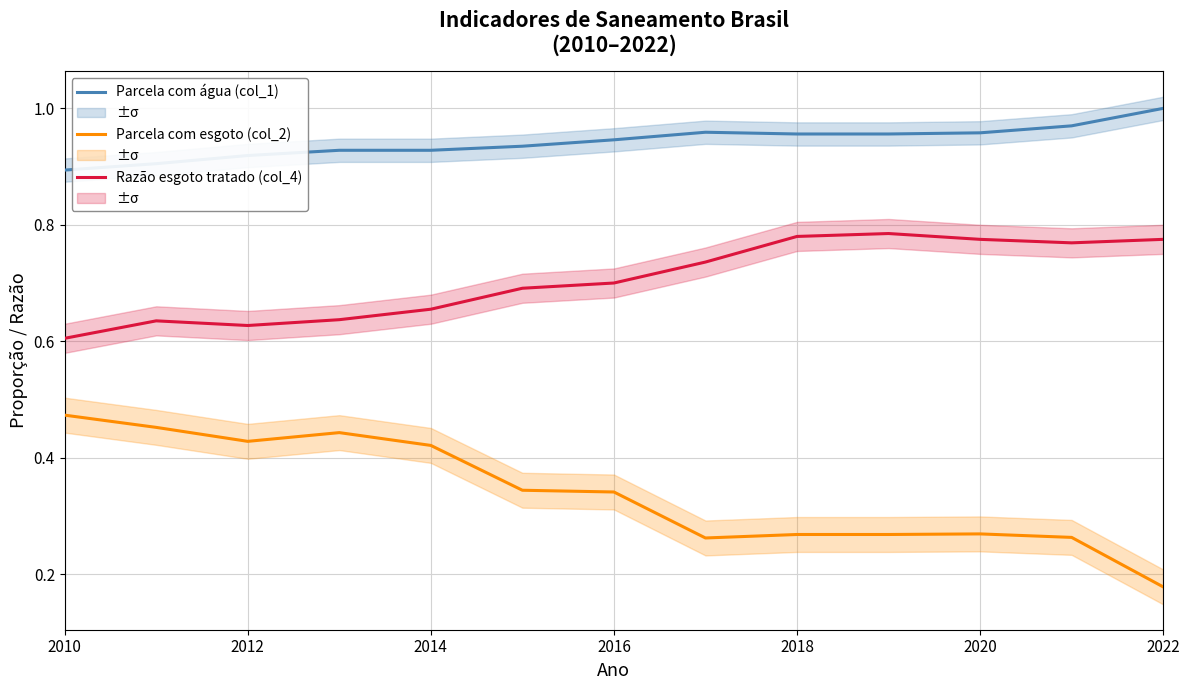

The Razão esgoto tratado (col_4) series shows 1.3 at 2018. True or false?

False